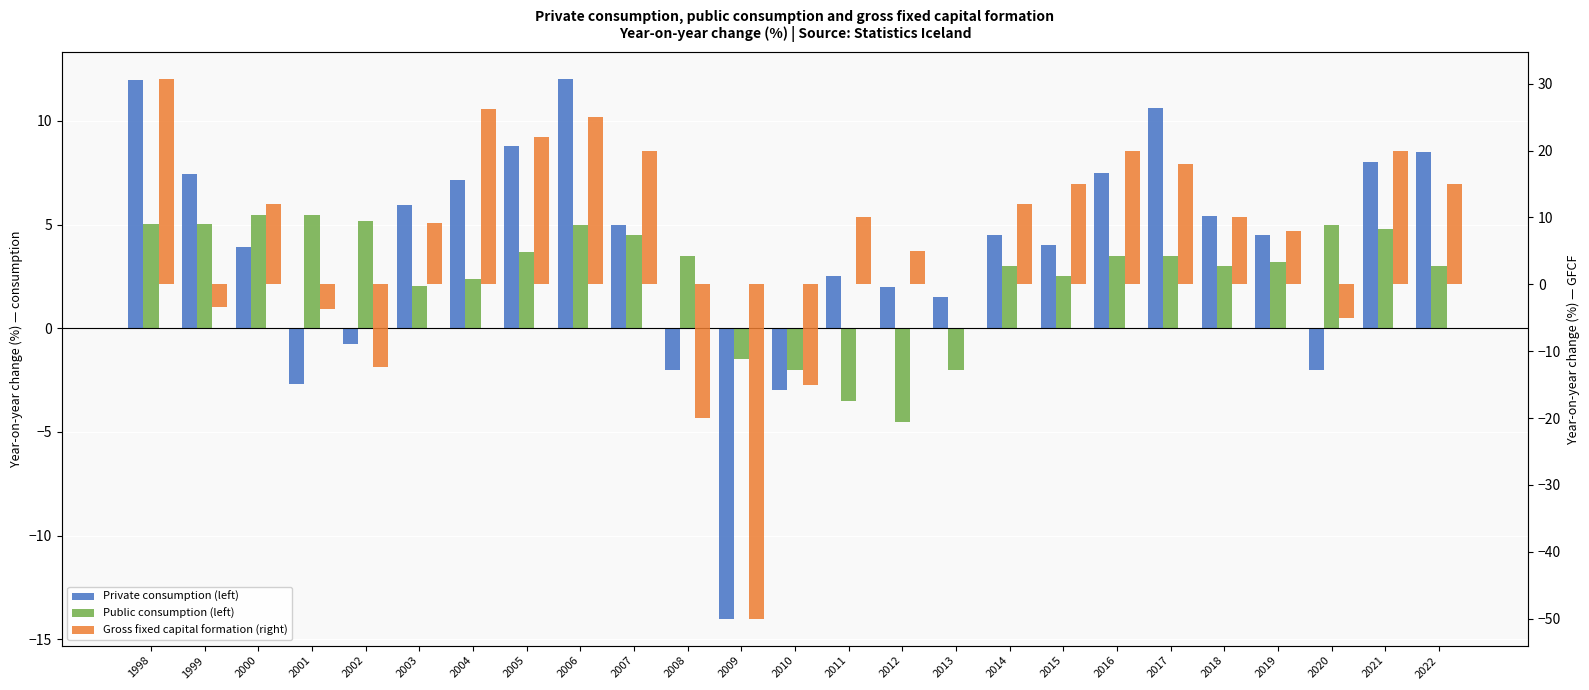

Reading left to right, transcribe all the data shown in this chart.

Private consumption (left): 1998=12.0	1999=7.4	2000=3.9	2001=-2.7	2002=-0.8	2003=5.9	2004=7.1	2005=8.8	2006=12.0	2007=5.0	2008=-2.0	2009=-14.0	2010=-3.0	2011=2.5	2012=2.0	2013=1.5	2014=4.5	2015=4.0	2016=7.5	2017=10.6	2018=5.4	2019=4.5	2020=-2.0	2021=8.0	2022=8.5
Public consumption (left): 1998=5.0	1999=5.0	2000=5.5	2001=5.5	2002=5.2	2003=2.0	2004=2.4	2005=3.7	2006=5.0	2007=4.5	2008=3.5	2009=-1.5	2010=-2.0	2011=-3.5	2012=-4.5	2013=-2.0	2014=3.0	2015=2.5	2016=3.5	2017=3.5	2018=3.0	2019=3.2	2020=5.0	2021=4.8	2022=3.0
Gross fixed capital formation (right): 1998=30.7	1999=-3.3	2000=12.0	2001=-3.8	2002=-12.3	2003=9.2	2004=26.2	2005=22.0	2006=25.0	2007=20.0	2008=-20.0	2009=-50.0	2010=-15.0	2011=10.0	2012=5.0	2013=0.0	2014=12.0	2015=15.0	2016=20.0	2017=18.0	2018=10.0	2019=8.0	2020=-5.0	2021=20.0	2022=15.0